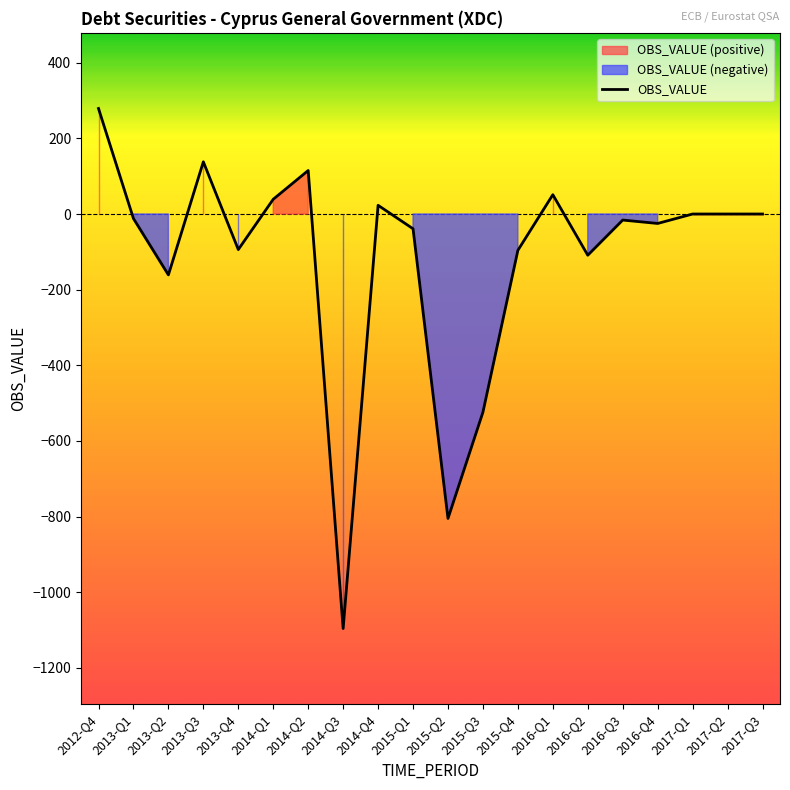

What is the label of the 5th point from the left?

2013-Q4